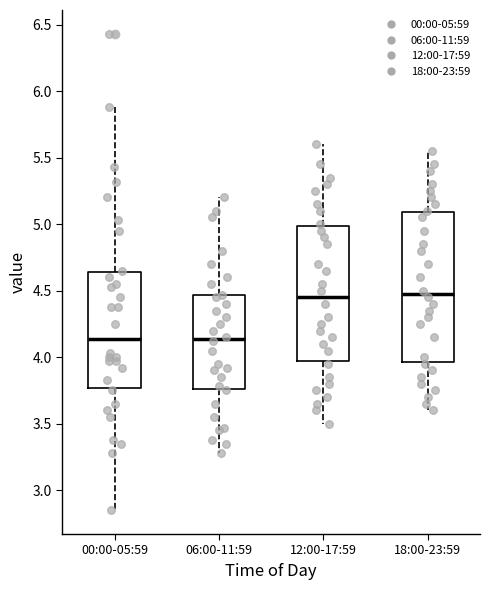

Where does the lower whisker of the box for 12:00-17:59 end on the y-axis? The values are not printed on the chart, so give them approximately, as read against the axis.

3.50